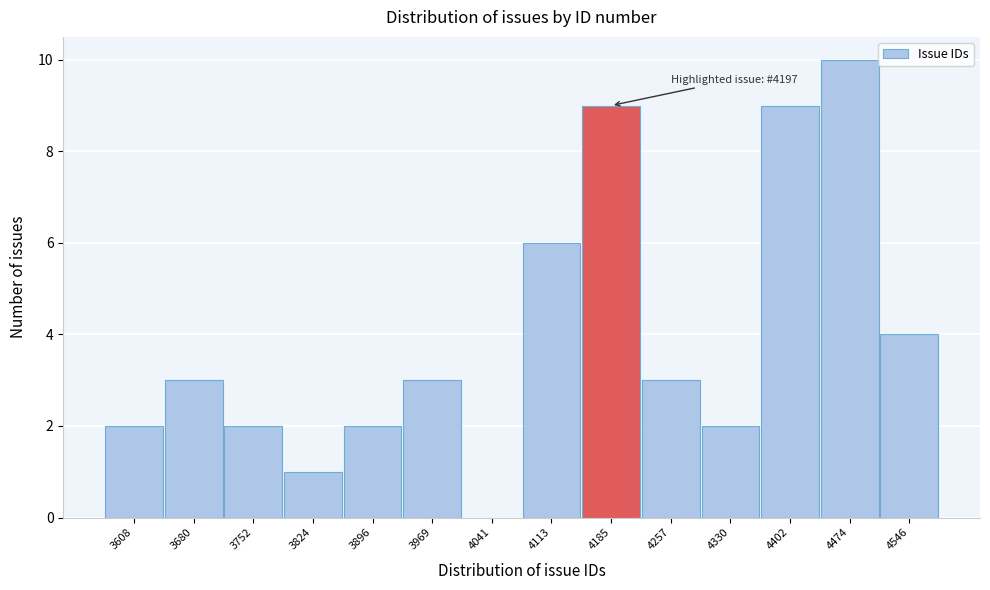

Reading left to right, list all the values displayed in this chart.

3608=2	3680=3	3752=2	3824=1	3896=2	3969=3	4041=0	4113=6	4185=9	4257=3	4330=2	4402=9	4474=10	4546=4